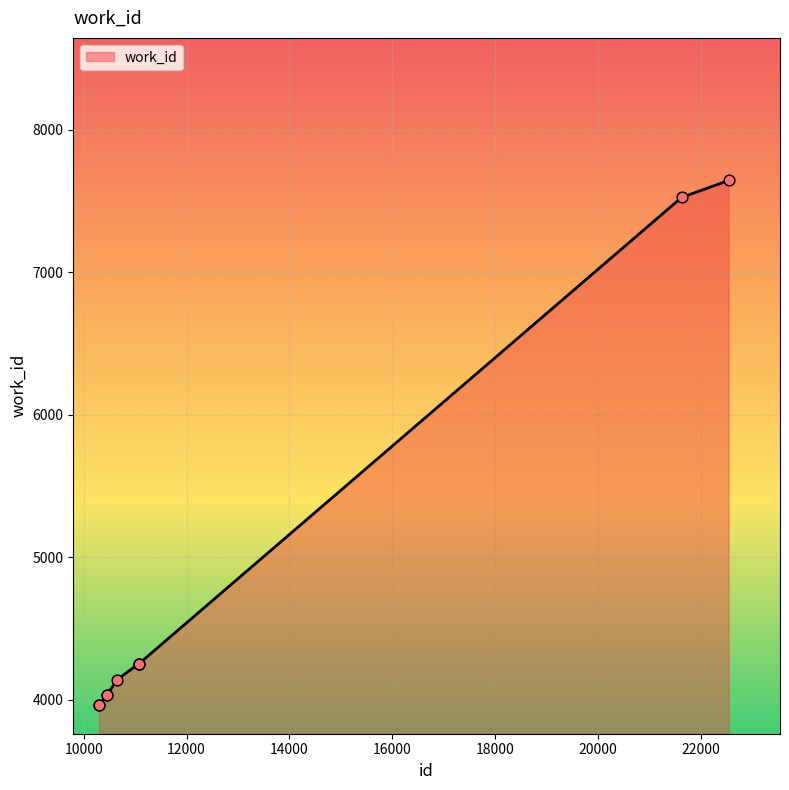

What is the difference between the maximum and minimum values?

3680